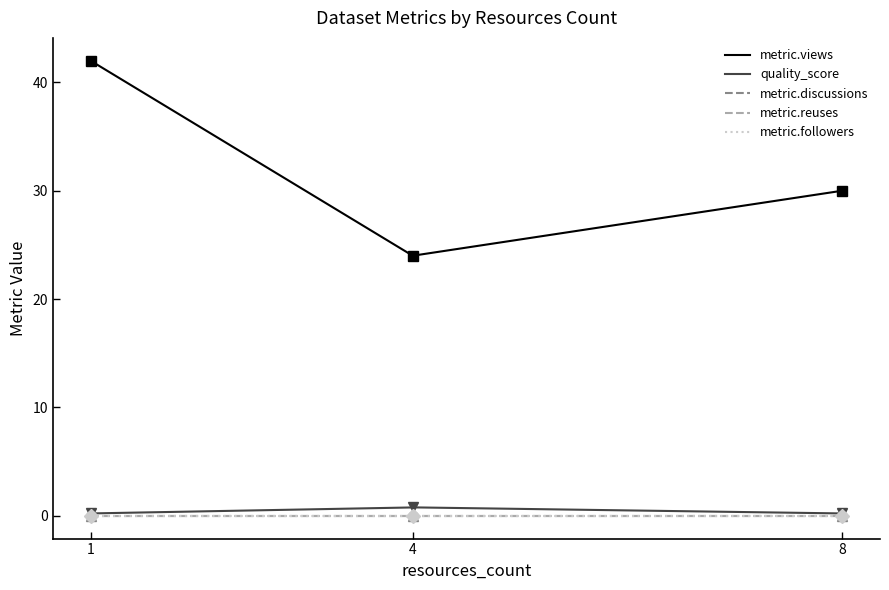

What is the difference between the second highest and minimum values in the metric.views series?

17.8